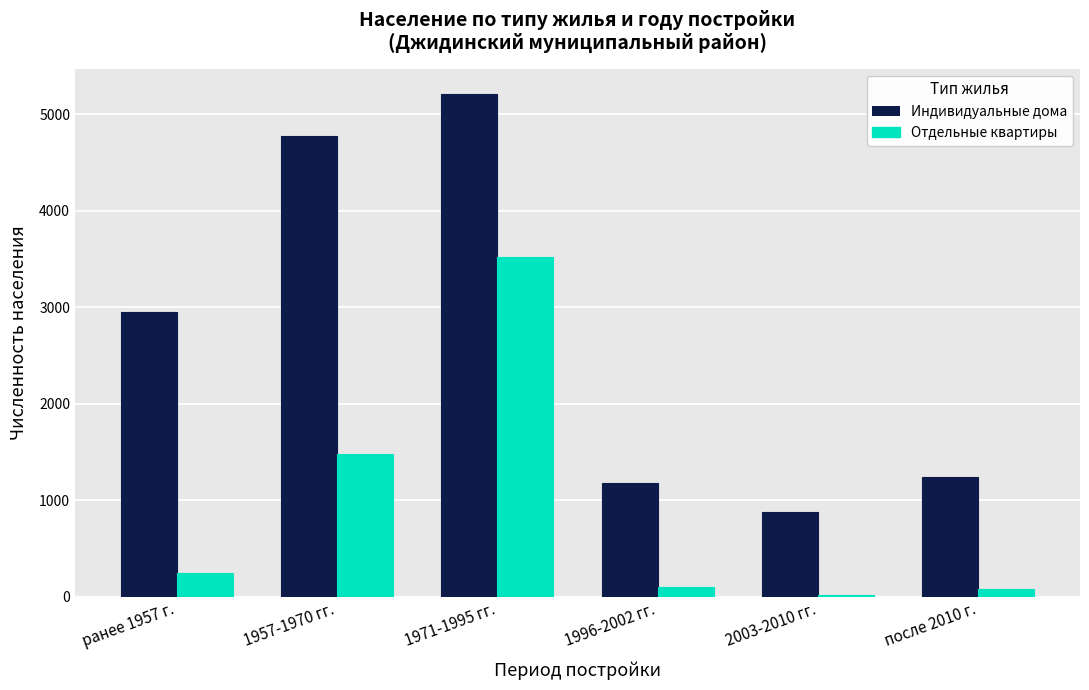

Reading right to left, extract all data points from this chart.

Индивидуальные дома: 1240	876	1180	5213	4771	2948
Отдельные квартиры: 79	15	102	3518	1481	241